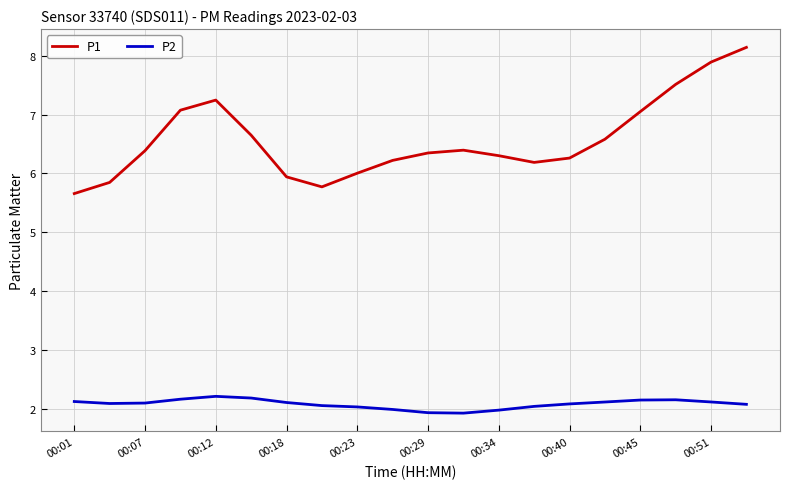

How many interior local peaks does the P1 series have?

2